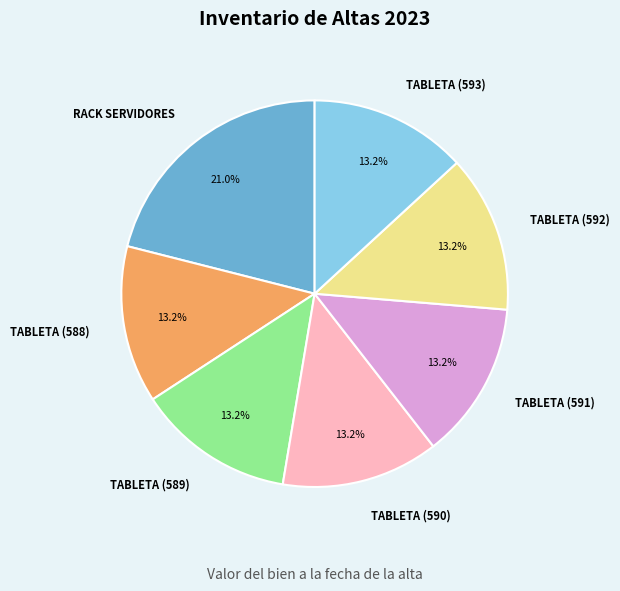

To the nearest percent, what is the difference between the largest and smallest slice percentages?

8%